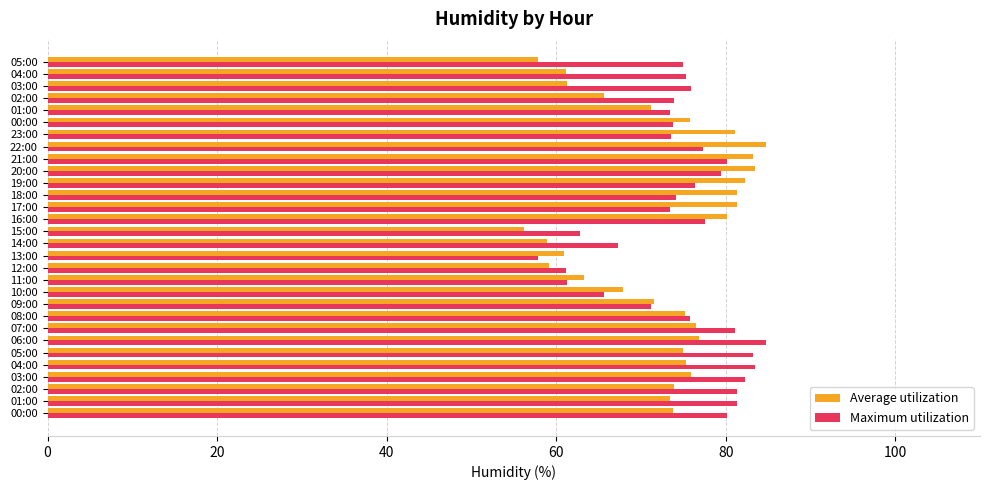

How many data points in Average utilization are less than 75?

15